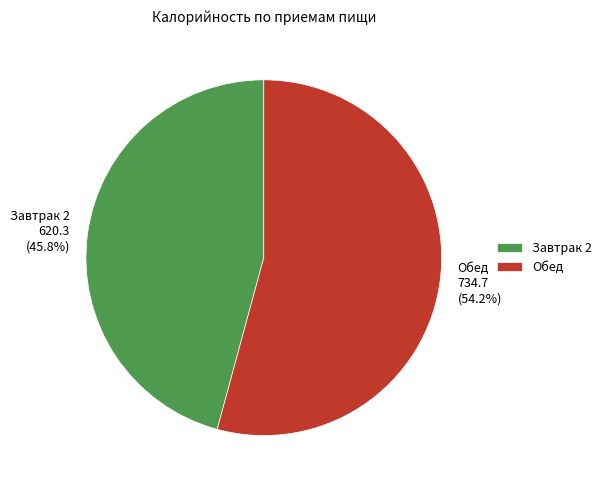

Which slice represents more than half of the pie?

Обед